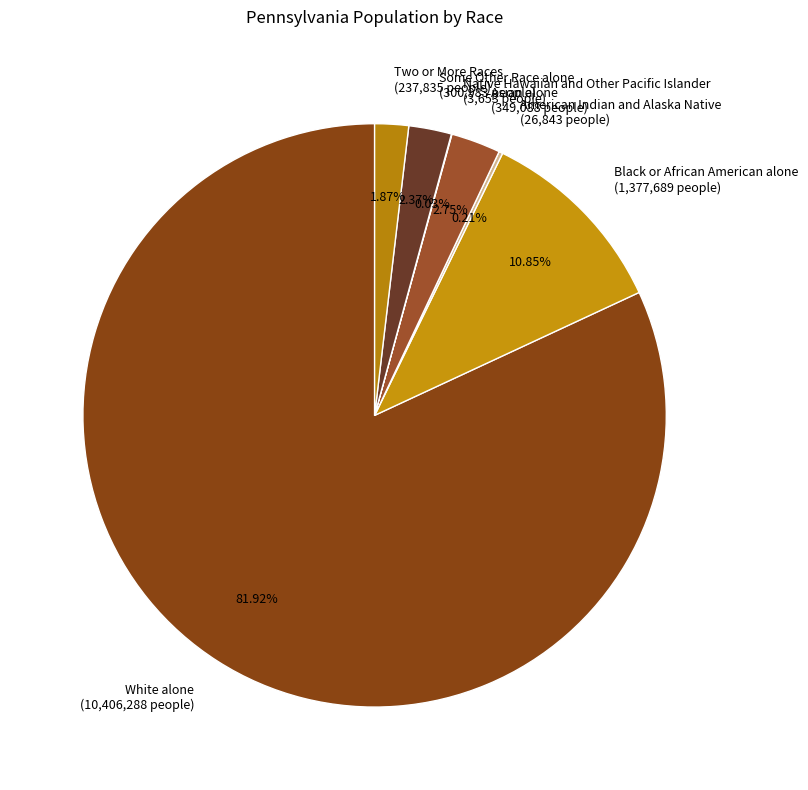

Is the sum of Two or More Races (237,835 people) and White alone (10,406,288 people) greater than half?

Yes